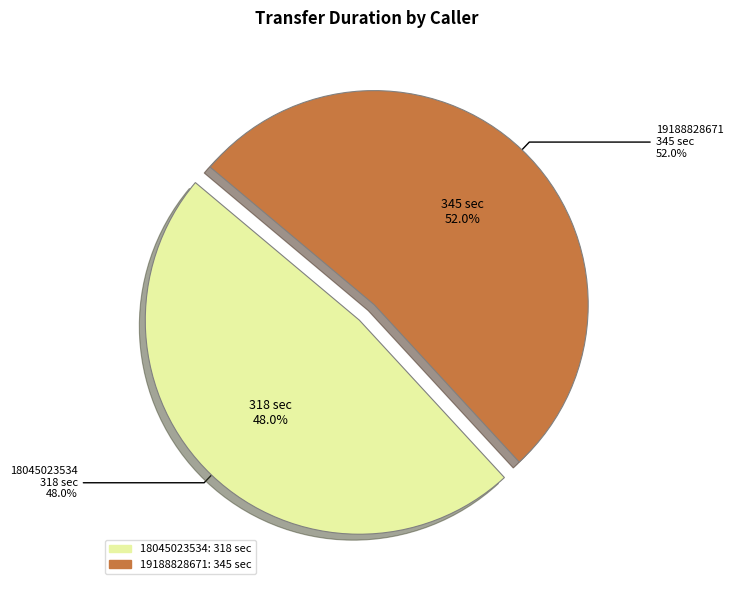

Does any single category account for the majority?

Yes